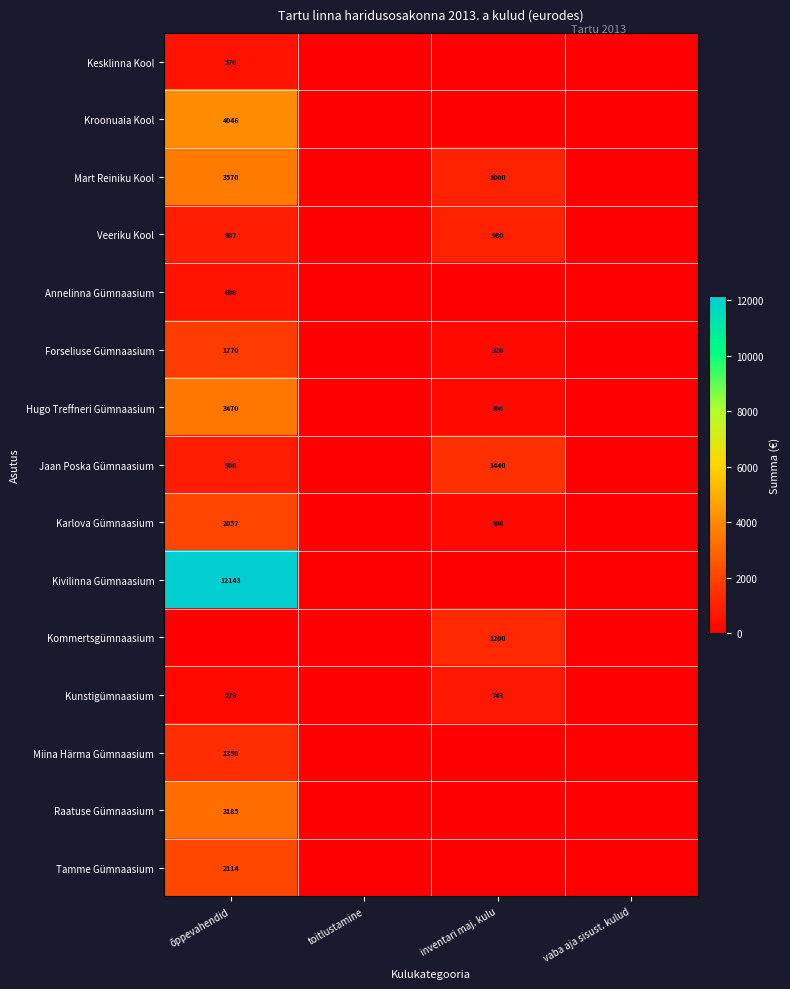

The Kesklinna Kool series shows 278 at õppevahendid. True or false?

False